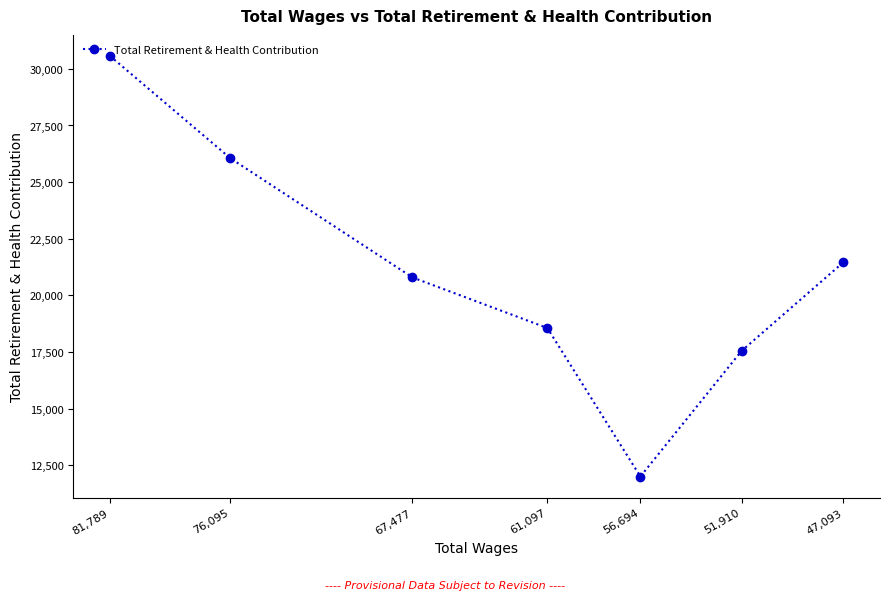

List the labels in order of value, smallest first.

56,694, 51,910, 61,097, 67,477, 47,093, 76,095, 81,789